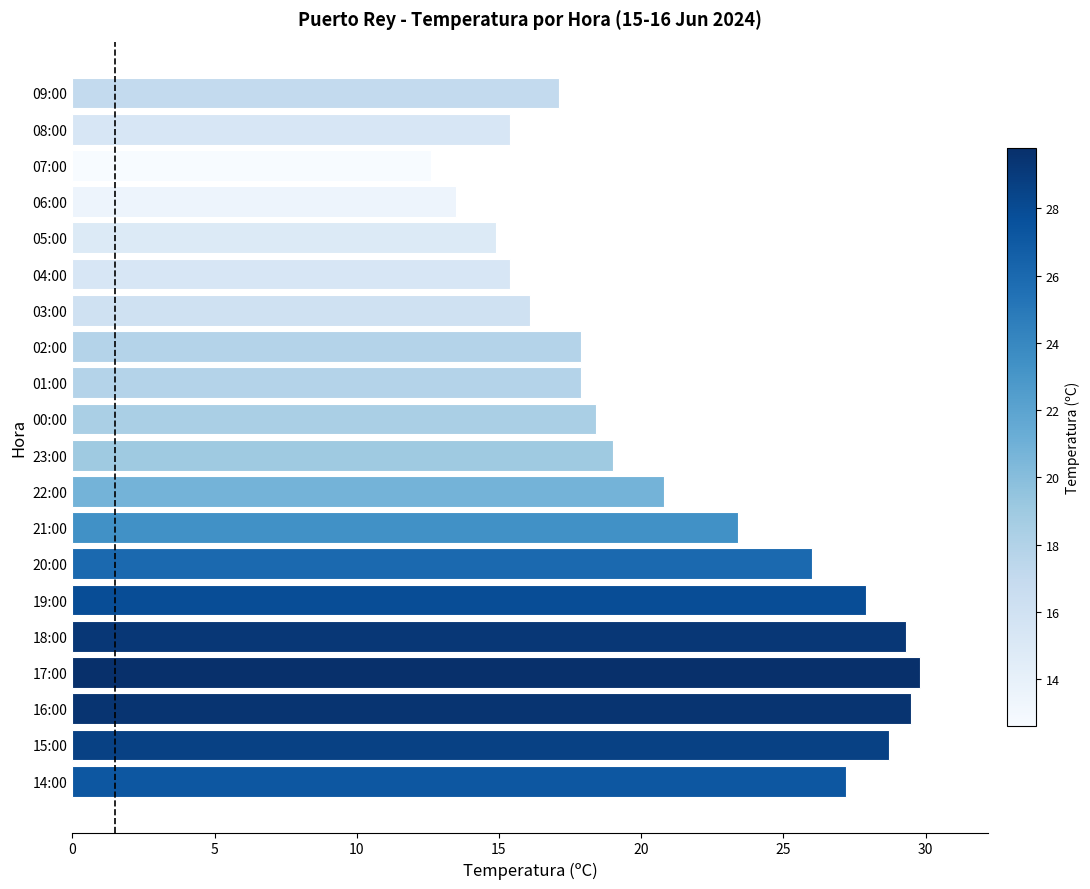

What position from the top is 04:00?

6